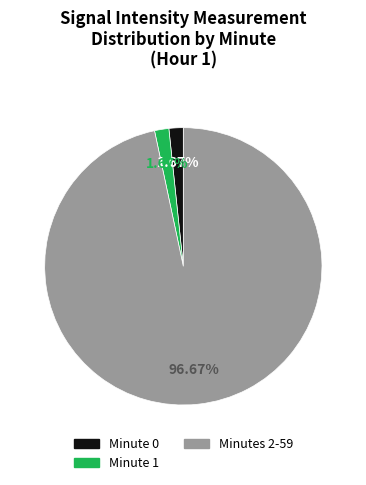

Is the sum of Minute 1 and Minutes 2-59 greater than half?

Yes